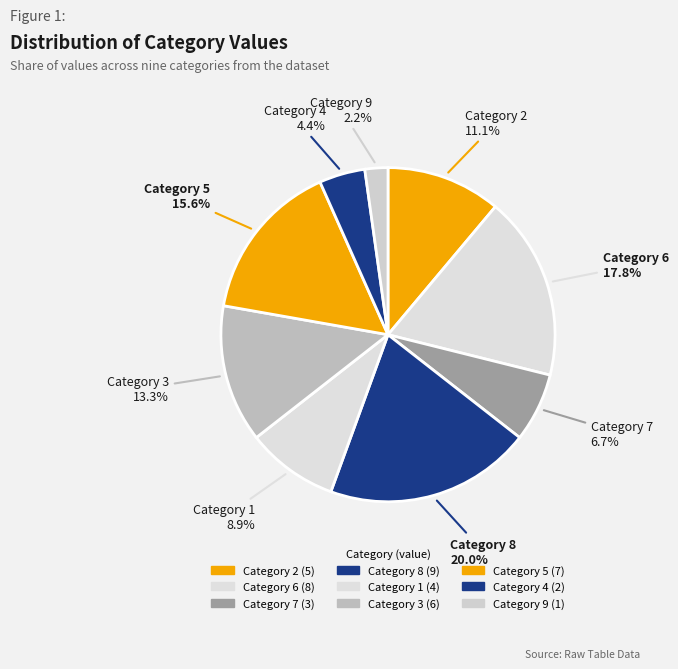

How many slices are in this pie chart?

9